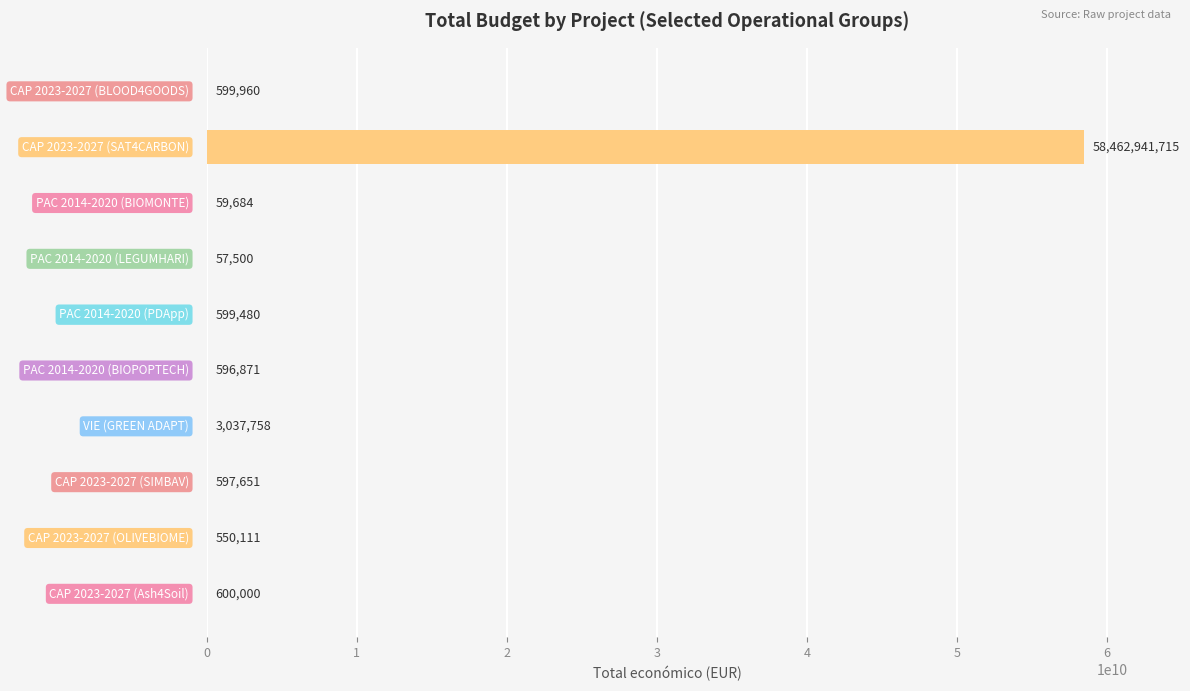

What is the greatest value displayed?

58462941715